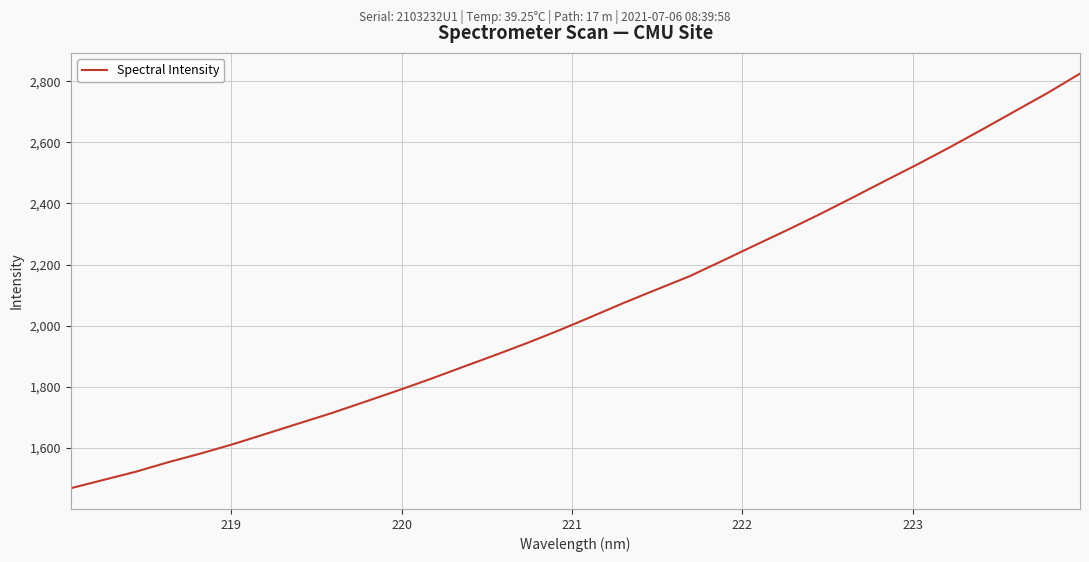

How many values are below 2030?

16